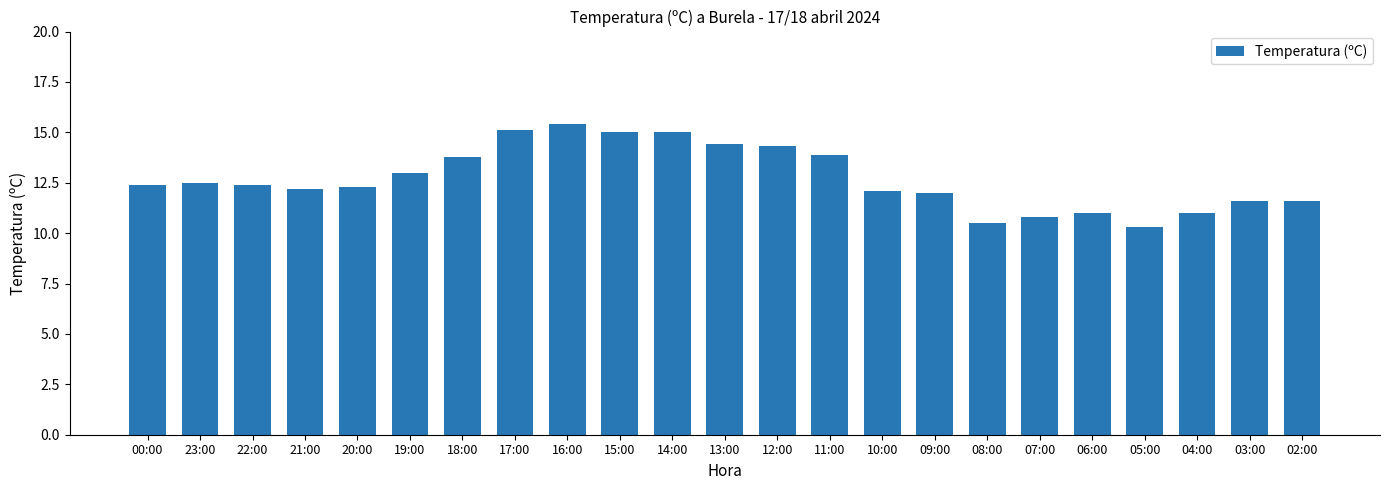

Approximately how many times larger is the value at 02:00 compared to 15:00?

0.8